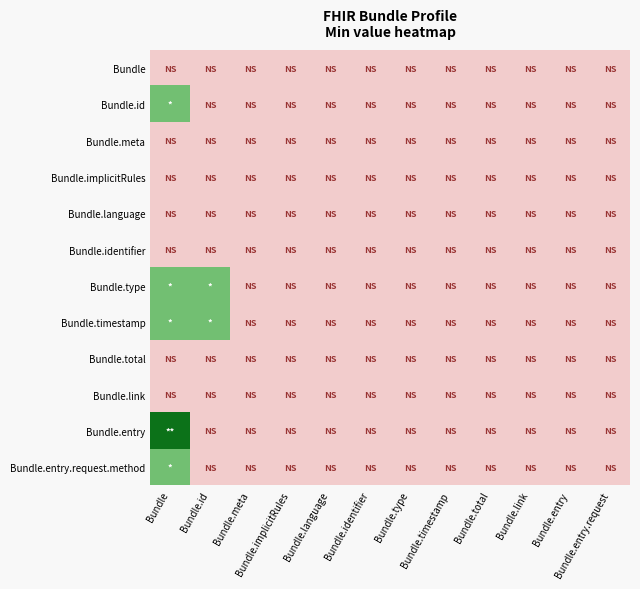

Reading left to right, transcribe all the data shown in this chart.

Bundle: 0	0	0	0	0	0	0	0	0	0	0	0
Bundle.id: 1	0	0	0	0	0	0	0	0	0	0	0
Bundle.meta: 0	0	0	0	0	0	0	0	0	0	0	0
Bundle.implicitRules: 0	0	0	0	0	0	0	0	0	0	0	0
Bundle.language: 0	0	0	0	0	0	0	0	0	0	0	0
Bundle.identifier: 0	0	0	0	0	0	0	0	0	0	0	0
Bundle.type: 1	1	0	0	0	0	0	0	0	0	0	0
Bundle.timestamp: 1	1	0	0	0	0	0	0	0	0	0	0
Bundle.total: 0	0	0	0	0	0	0	0	0	0	0	0
Bundle.link: 0	0	0	0	0	0	0	0	0	0	0	0
Bundle.entry: 2	0	0	0	0	0	0	0	0	0	0	0
Bundle.entry.request.method: 1	0	0	0	0	0	0	0	0	0	0	0